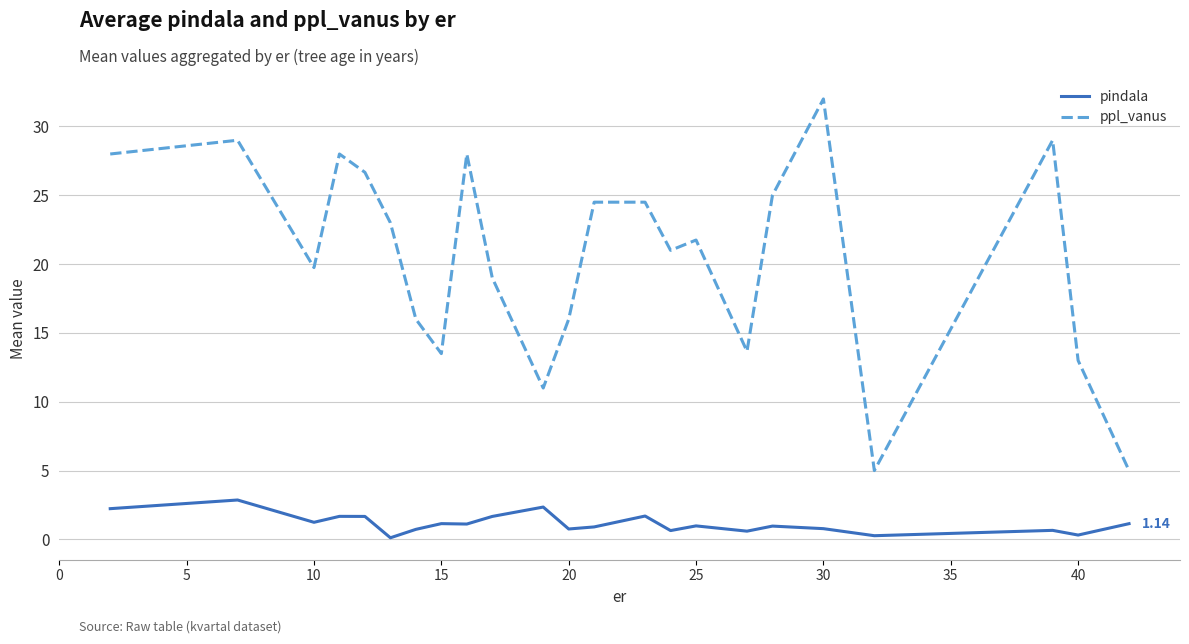

Which series has the largest range (max minus min)?

ppl_vanus